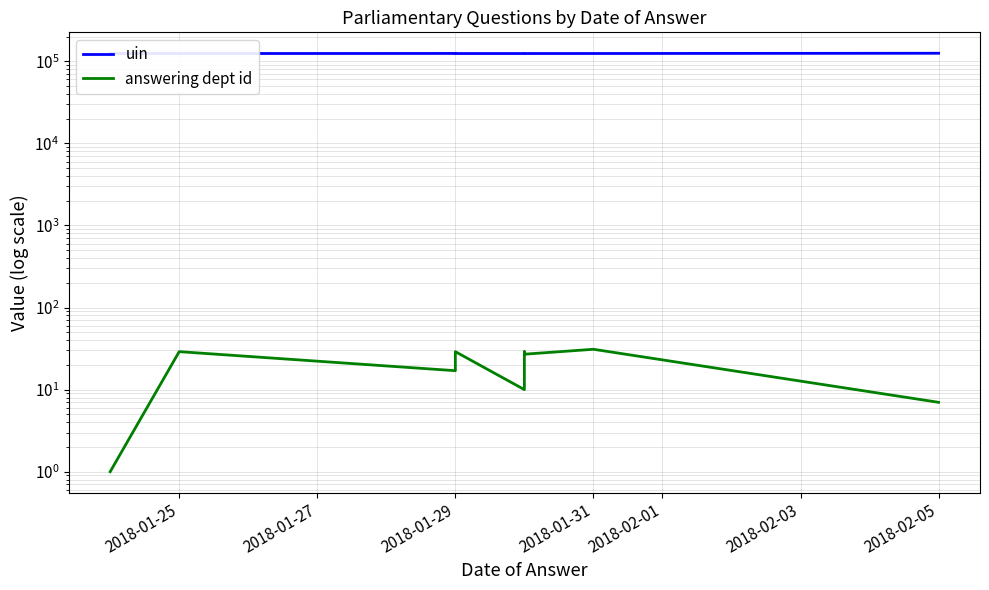

At how many categories does at least one series exceed 41492?

10